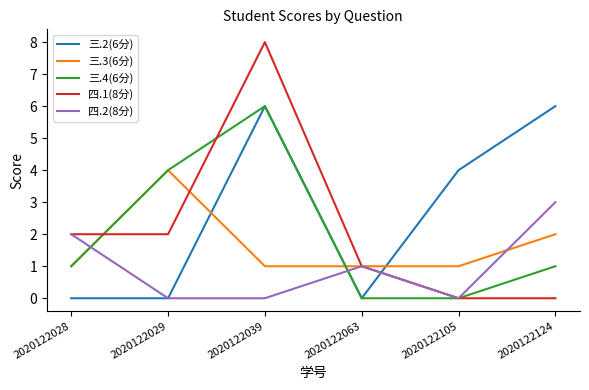

At 2020122124, list the series in order from largest to smallest.

三.2(6分), 四.2(8分), 三.3(6分), 三.4(6分), 四.1(8分)